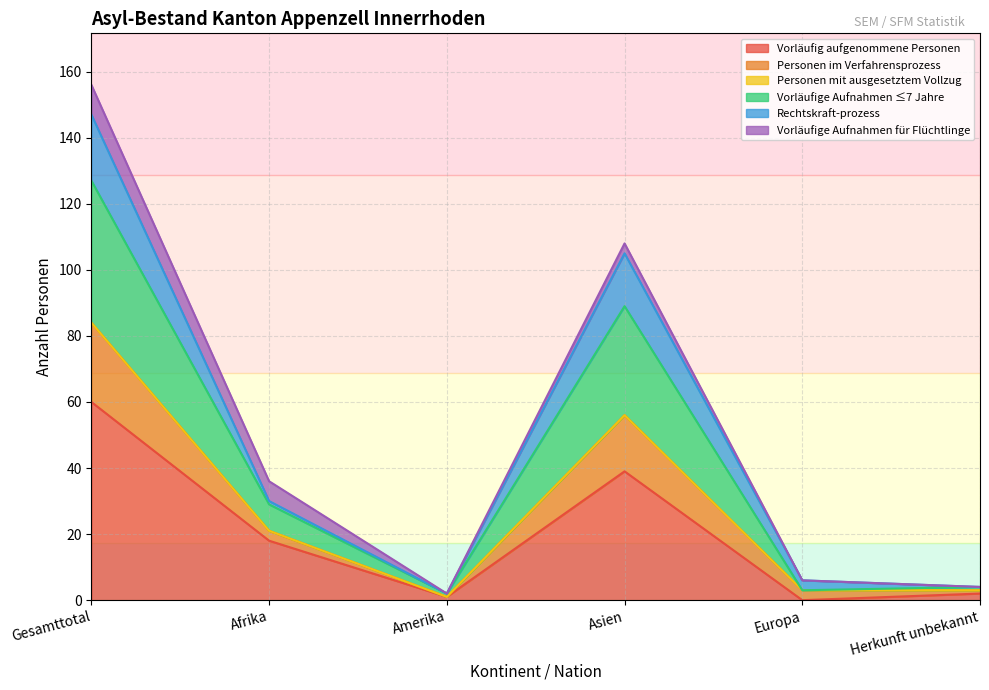

At which category is the sum across all series the highest?

Gesamttotal